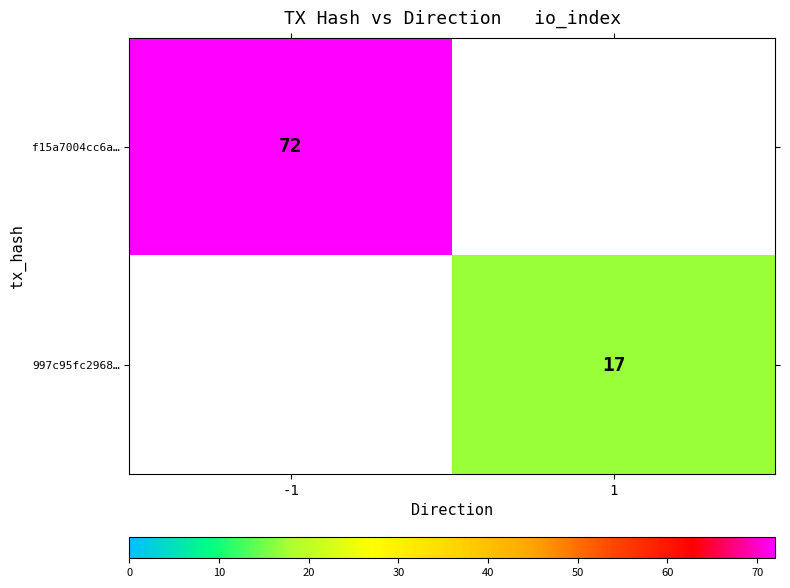

Is it true that f15a7004cc6a… equals 72 at -1?

True